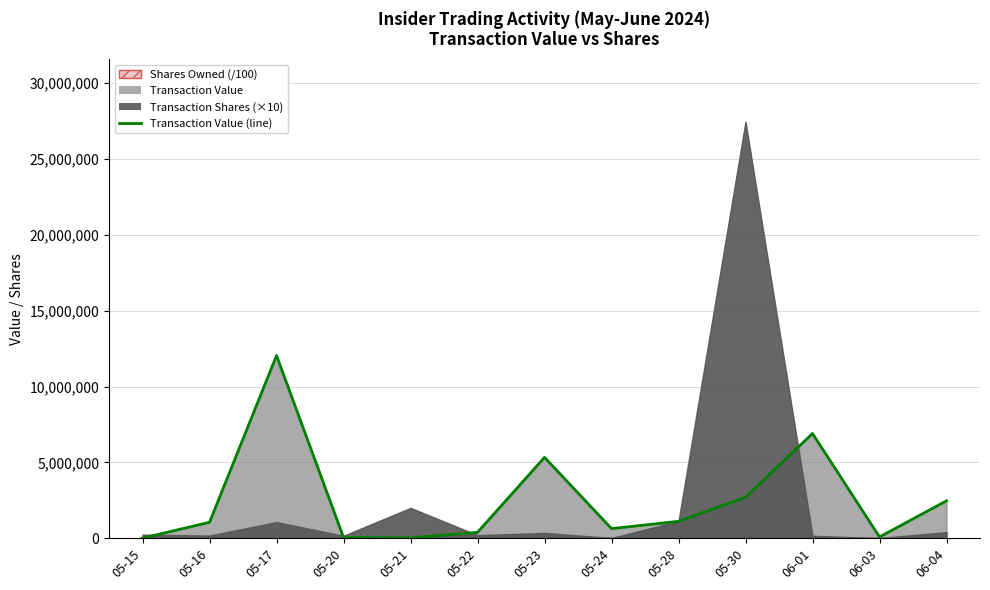

List the labels in order of value, smallest first.

05-15, 05-21, 05-20, 06-03, 05-22, 05-24, 05-16, 05-28, 06-04, 05-30, 05-23, 06-01, 05-17